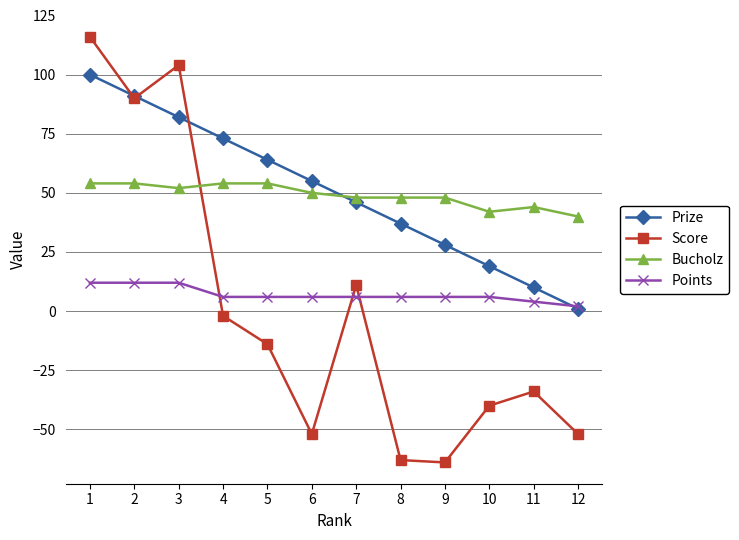

What is the greatest value displayed?

116